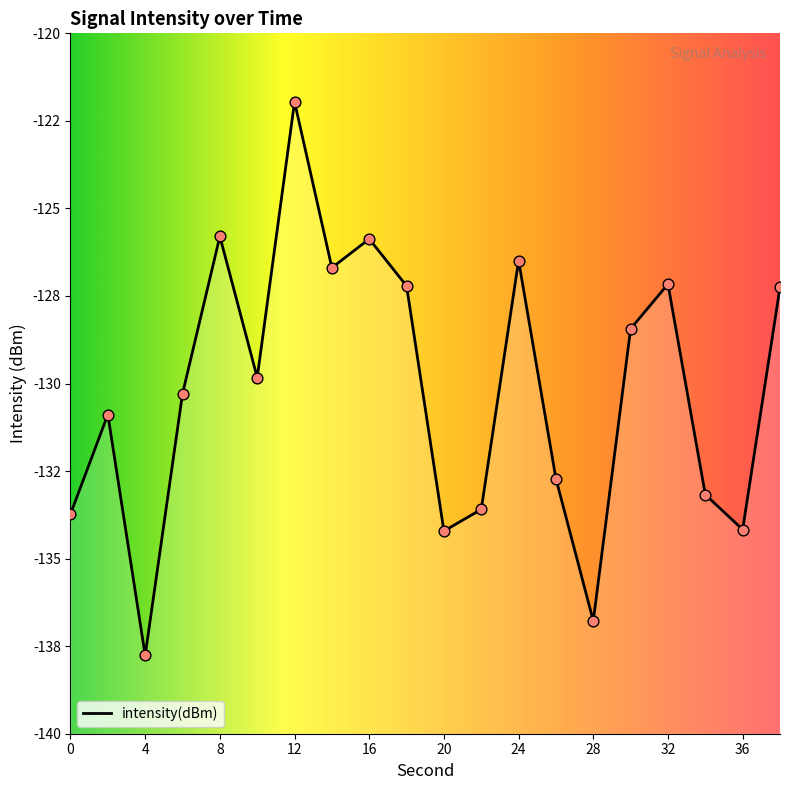

What is the change in value from 6 to 16?

+4.4